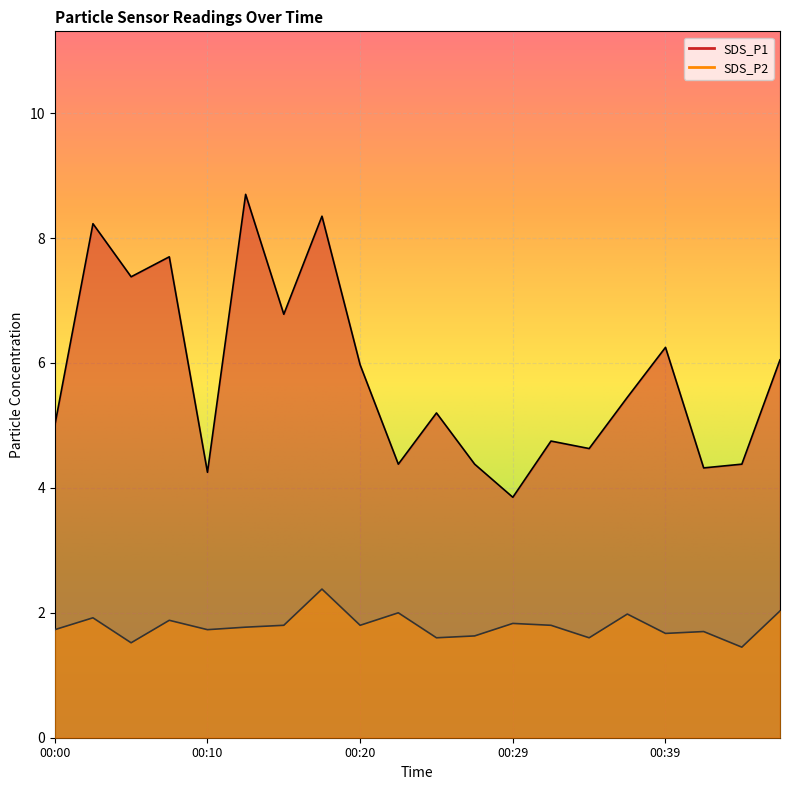

True or false: SDS_P1 has more than 0 points higher than both neighbors.

True